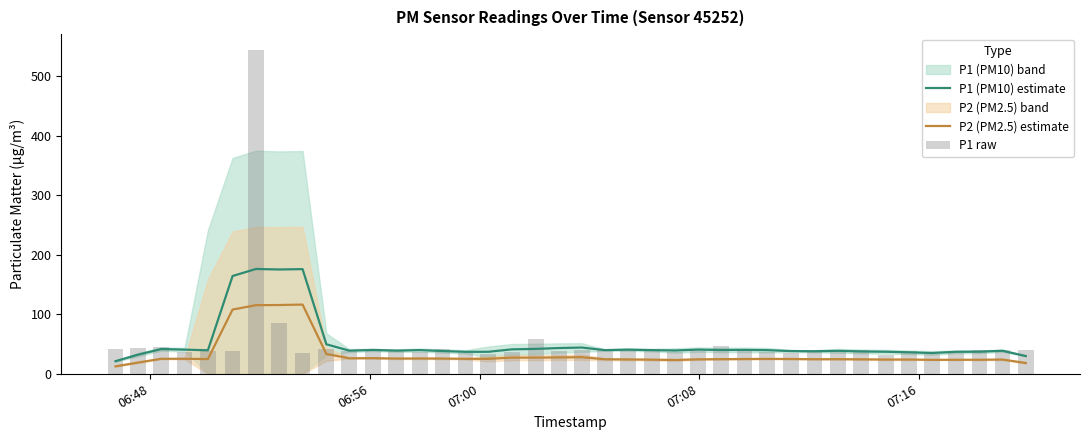

What is the difference between the maximum and minimum values in the P1 (PM10) estimate series?

154.9